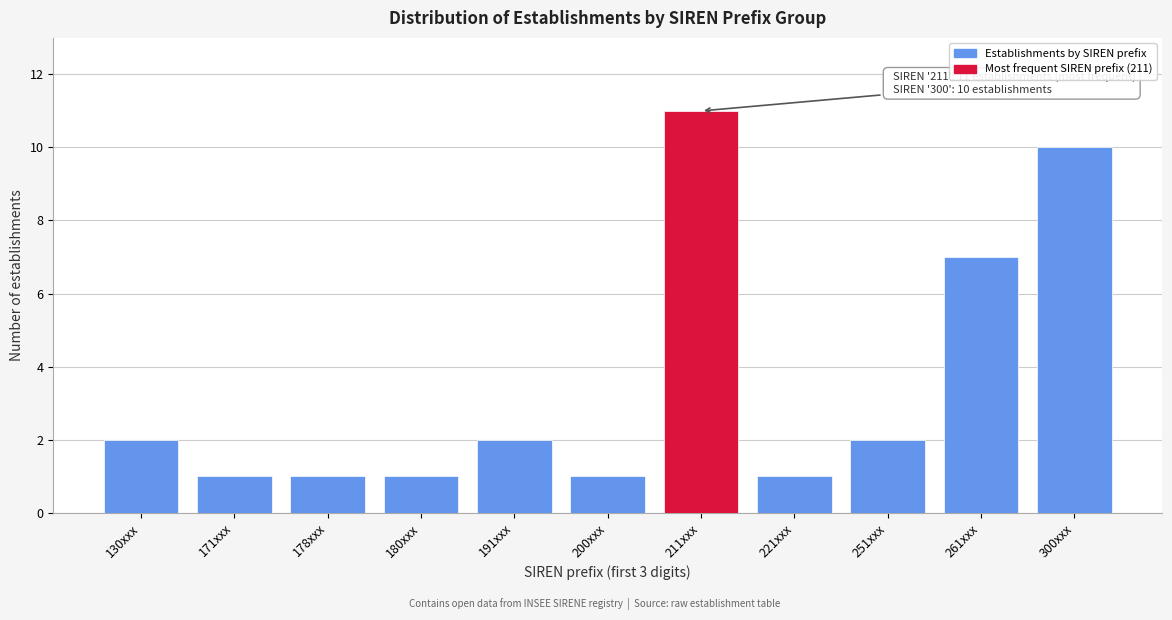

Reading left to right, extract all data points from this chart.

130xxx=2	171xxx=1	178xxx=1	180xxx=1	191xxx=2	200xxx=1	211xxx=11	221xxx=1	251xxx=2	261xxx=7	300xxx=10